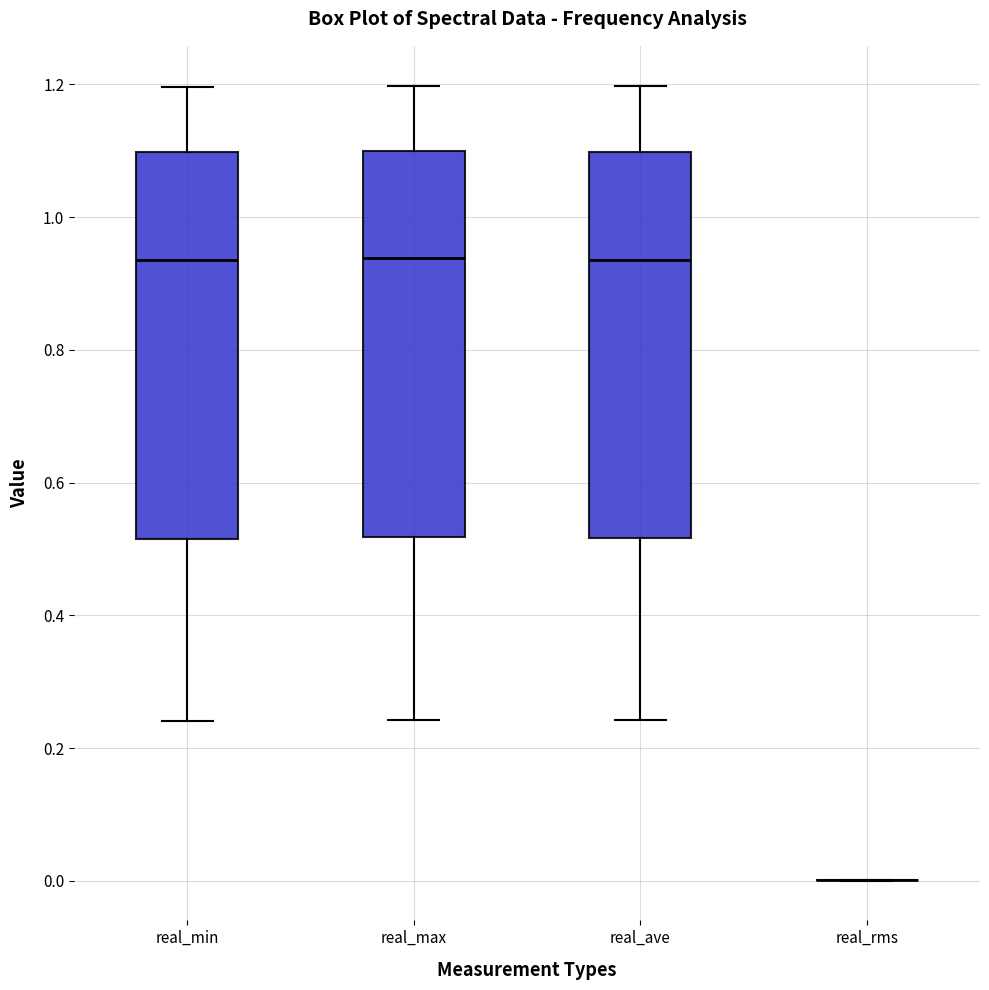

Reading left to right, read every box against the y-axis: the position of its median line, the range the box covers, and the ends of its whiskers. The values are not printed on the chart, so give them approximately, as read against the axis.

real_min: median 0.94, box 0.52 to 1.10, whiskers 0.24 to 1.20
real_max: median 0.94, box 0.52 to 1.10, whiskers 0.24 to 1.20
real_ave: median 0.94, box 0.52 to 1.10, whiskers 0.24 to 1.20
real_rms: box collapsed to a line at 0.00, whiskers 0.00 to 0.00